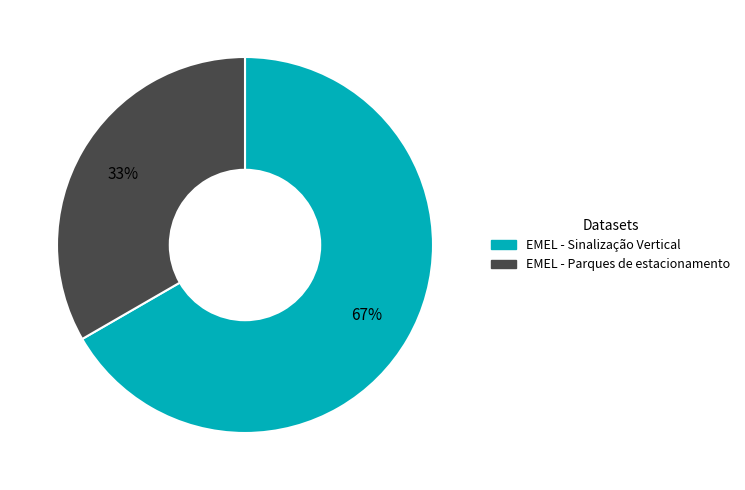

Is the sum of EMEL - Sinalização Vertical and EMEL - Parques de estacionamento greater than half?

Yes